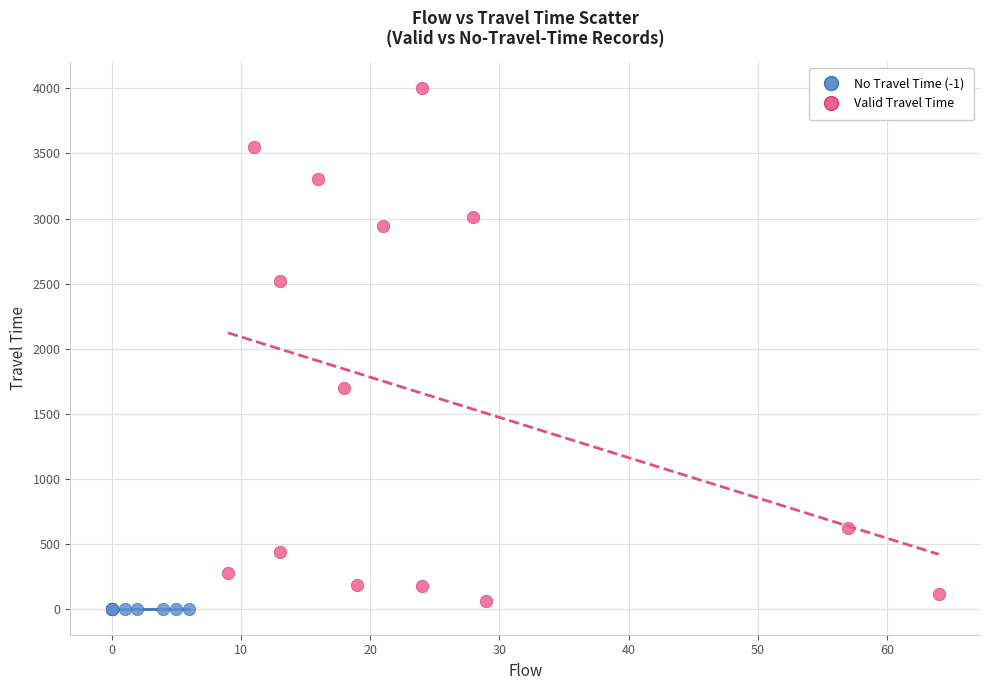

Which series reaches the maximum Y coordinate?

Valid Travel Time